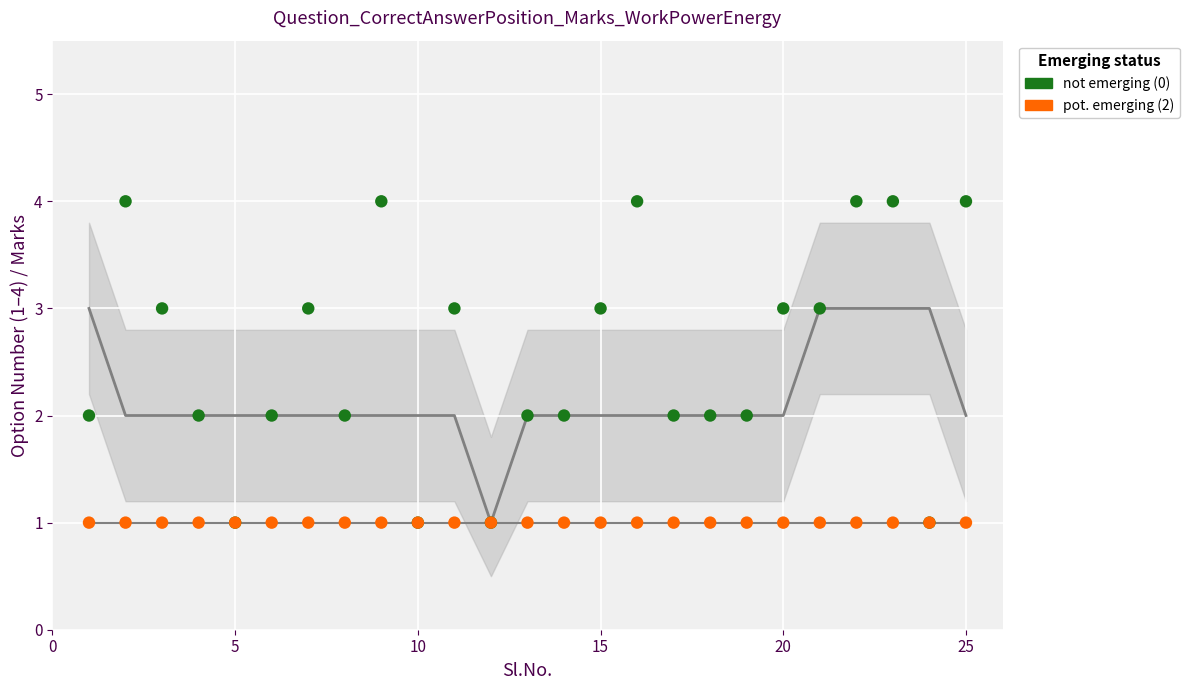

What are all the series names shown in the legend?

not emerging (0), pot. emerging (2)